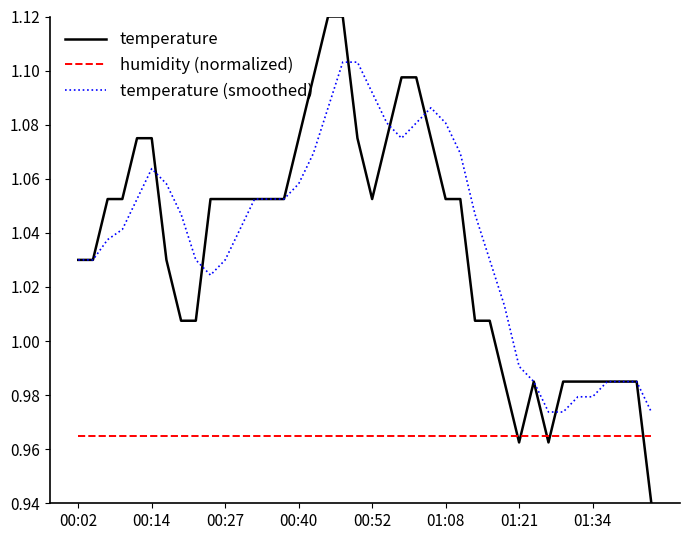

List the series in order of their peak value, lowest first.

humidity (normalized), temperature (smoothed), temperature